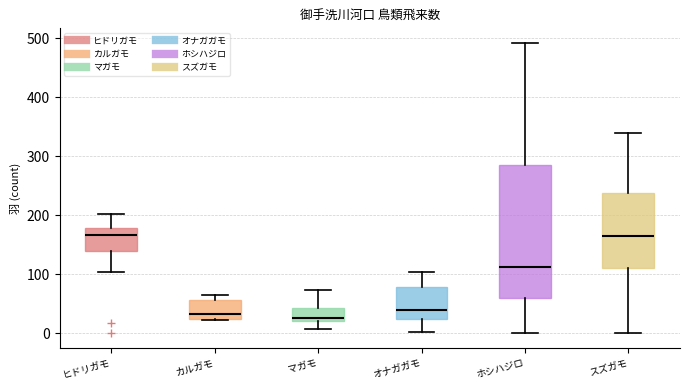

Reading left to right, read every box against the y-axis: the position of its median line, the range the box covers, and the ends of its whiskers. The values are not printed on the chart, so give them approximately, as read against the axis.

ヒドリガモ: median 170, box 140 to 180, whiskers 100 to 200
カルガモ: median 30 (just above the box's lower edge), box 30 to 60, whiskers 20 to 70
マガモ: median 30, box 20 to 40, whiskers 10 to 70
オナガガモ: median 40, box 20 to 80, whiskers 0 to 100
ホシハジロ: median 110, box 60 to 290, whiskers 0 to 490
スズガモ: median 170, box 110 to 240, whiskers 0 to 340